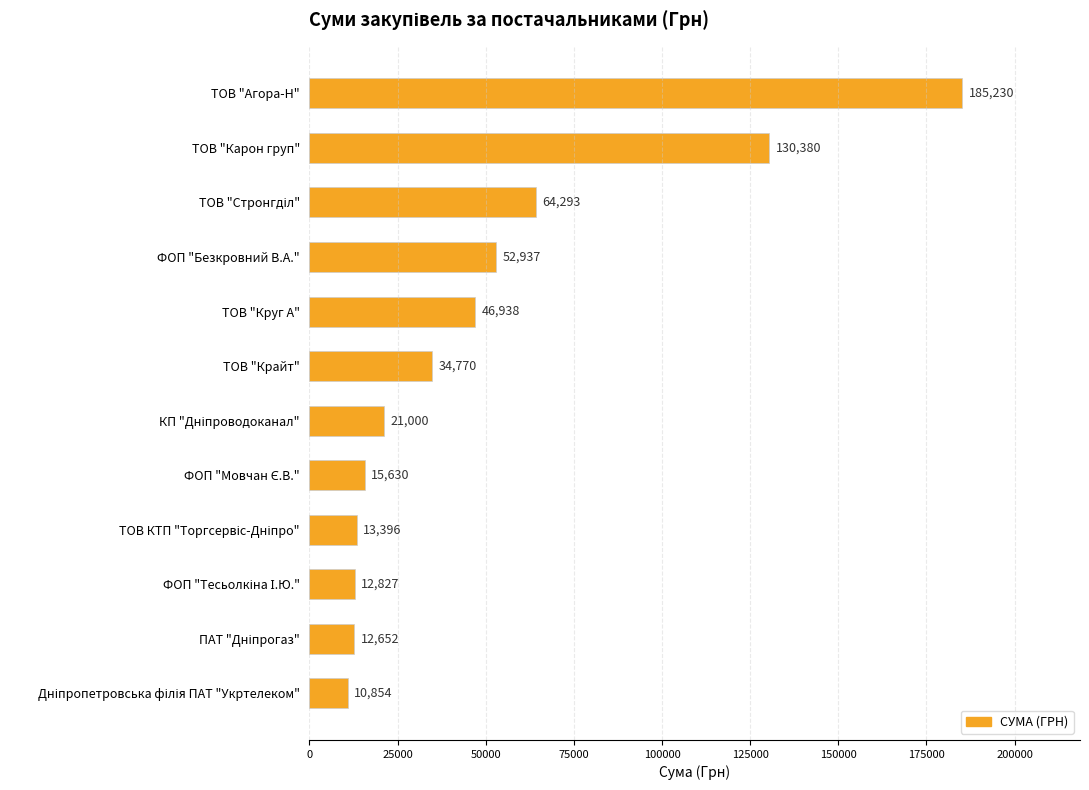

What is the difference between the second highest and second lowest values?

117728.1